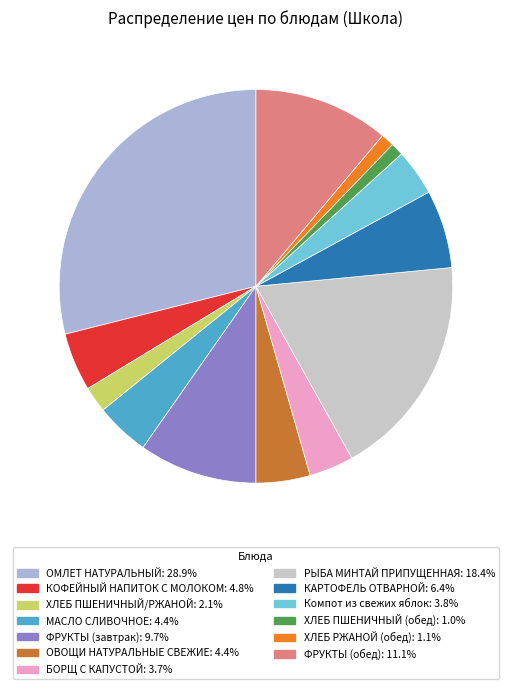

How many slices are in this pie chart?

13